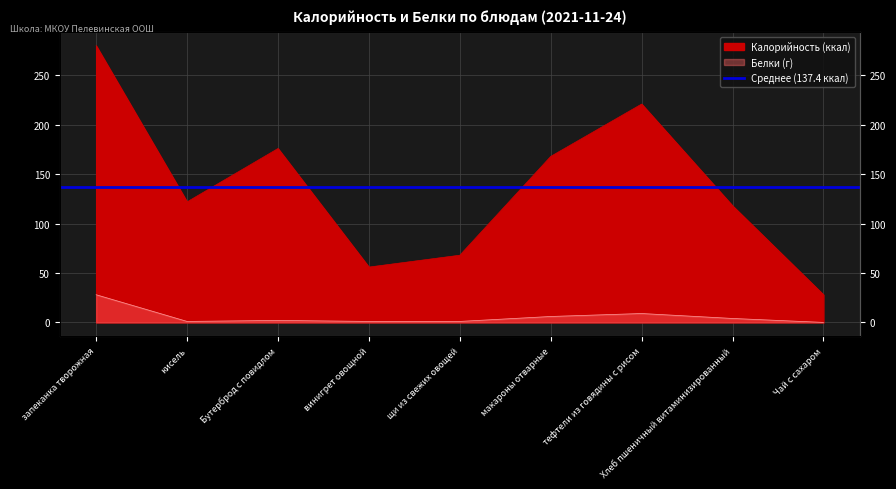

How many positive values does the Белки series have?

8